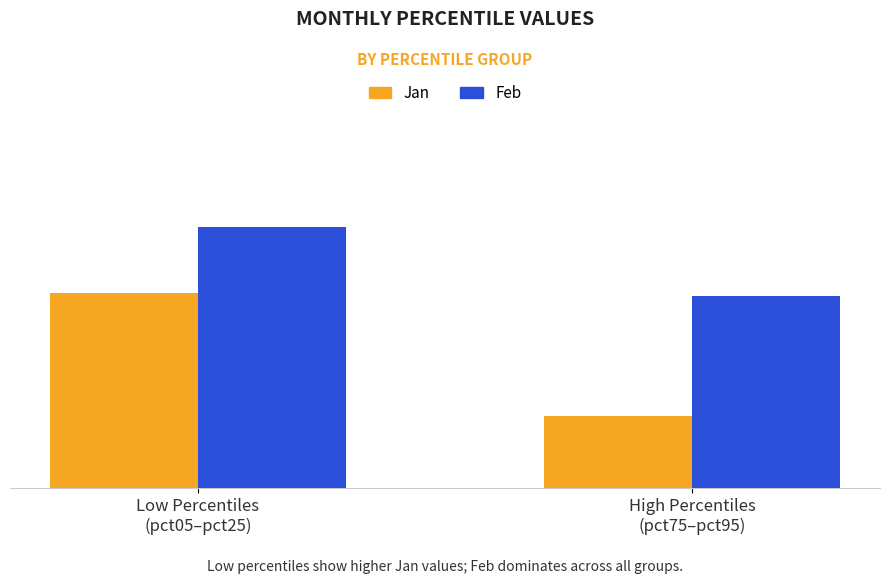

What is the difference between the maximum and minimum values in the Feb series?

0.7